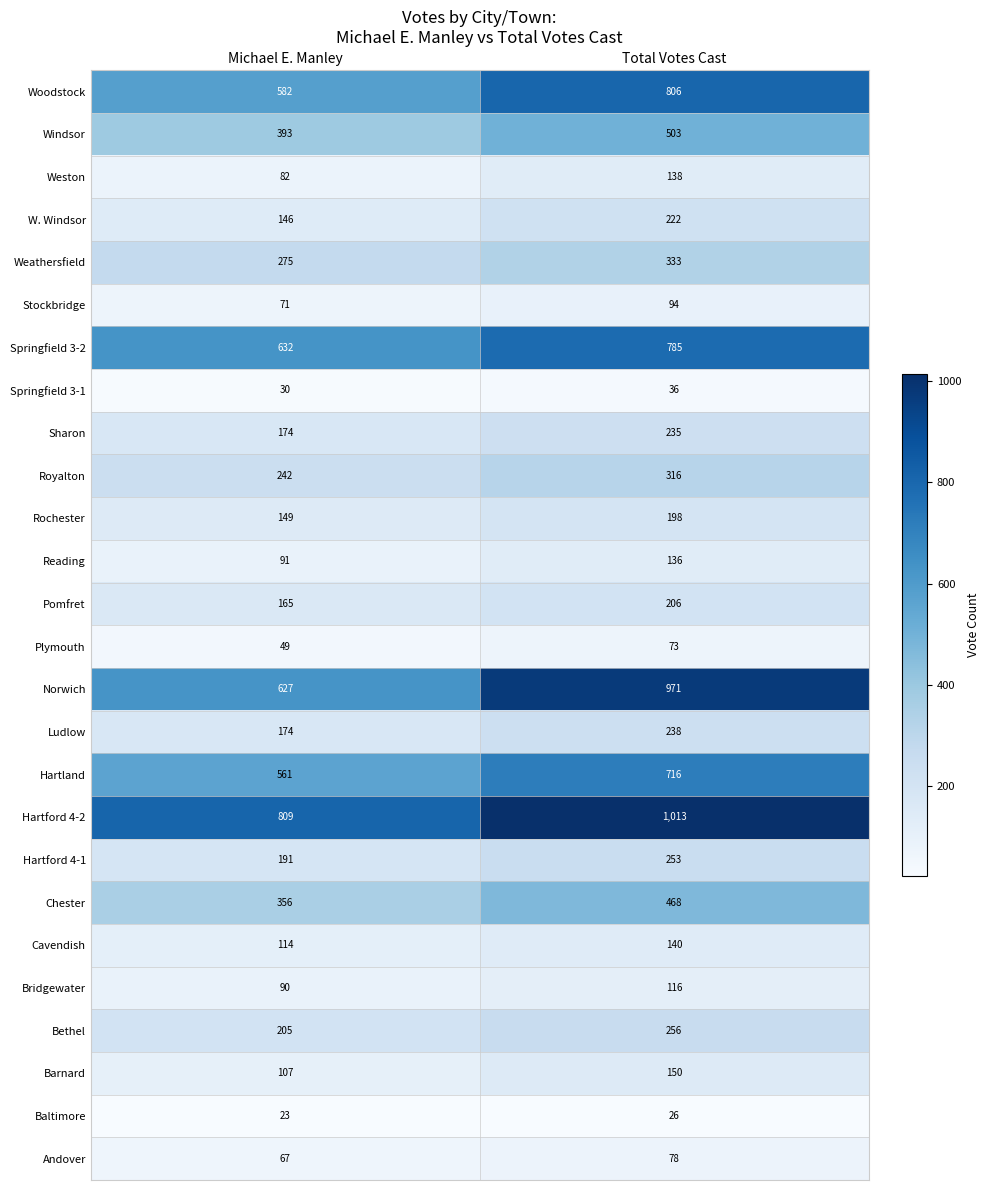

Rank the series by their maximum value, from highest to lowest.

Hartford 4-2, Norwich, Woodstock, Springfield 3-2, Hartland, Windsor, Chester, Weathersfield, Royalton, Bethel, Hartford 4-1, Ludlow, Sharon, W. Windsor, Pomfret, Rochester, Barnard, Cavendish, Weston, Reading, Bridgewater, Stockbridge, Andover, Plymouth, Springfield 3-1, Baltimore